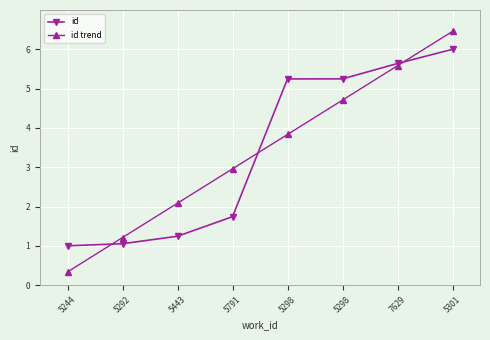

The id series shows 3.4 at 7629. True or false?

False